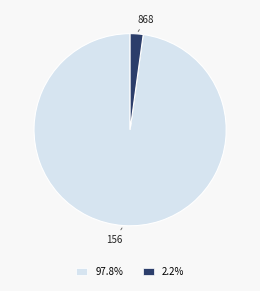

Is there a majority slice in this chart?

Yes